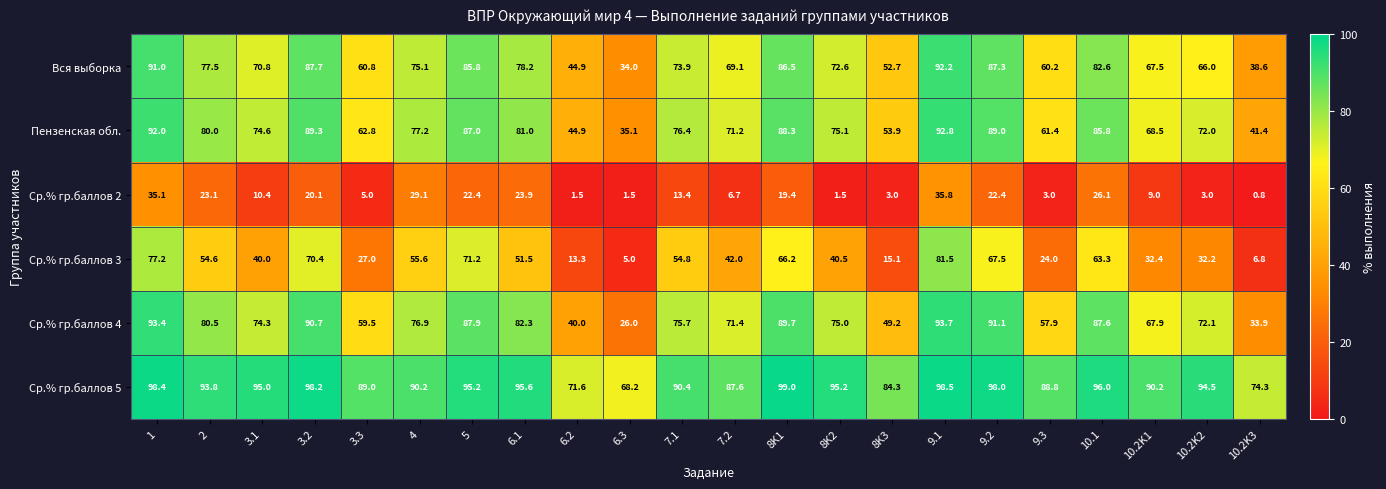

What is the spread (max minus min) of values at 5?

72.8